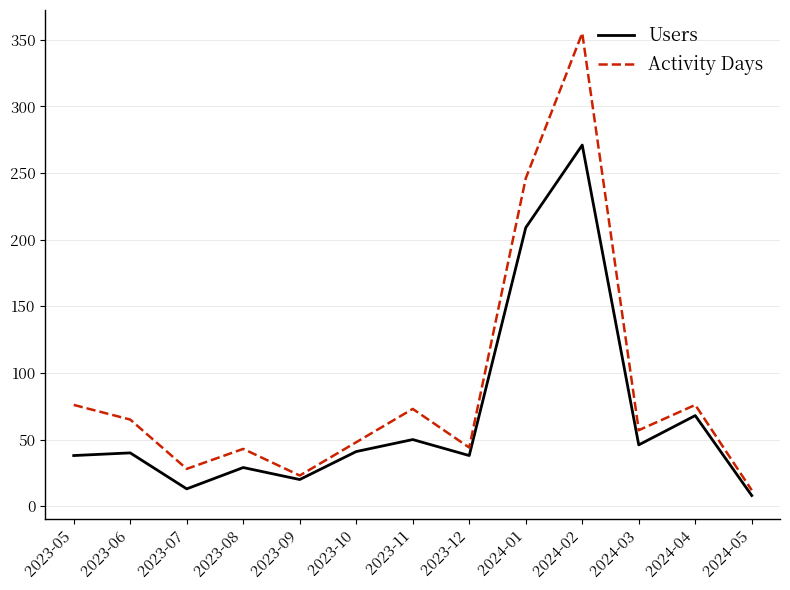

The value of Activity Days at 2023-12 is 25. True or false?

False